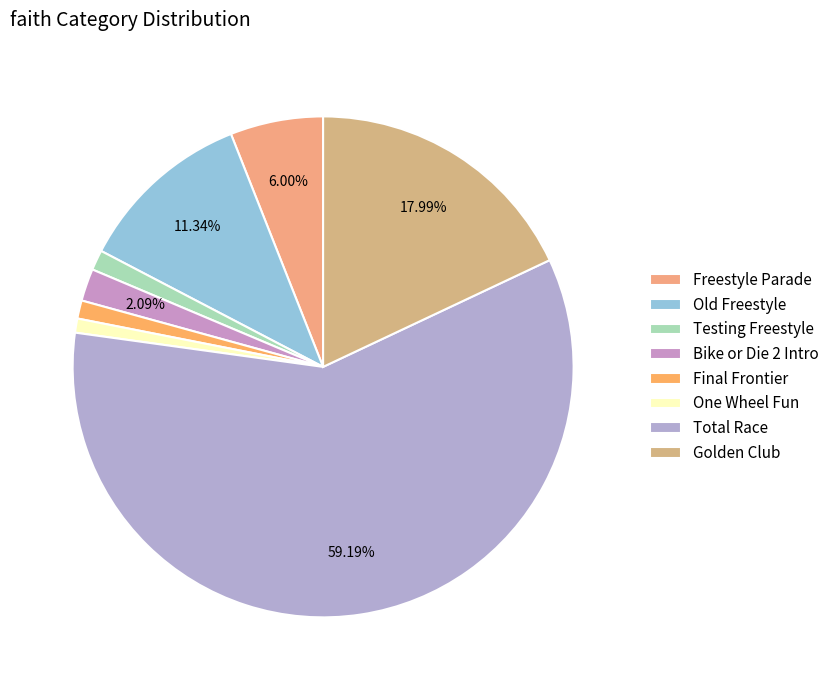

Is it true that Golden Club is 18% of the pie?

True